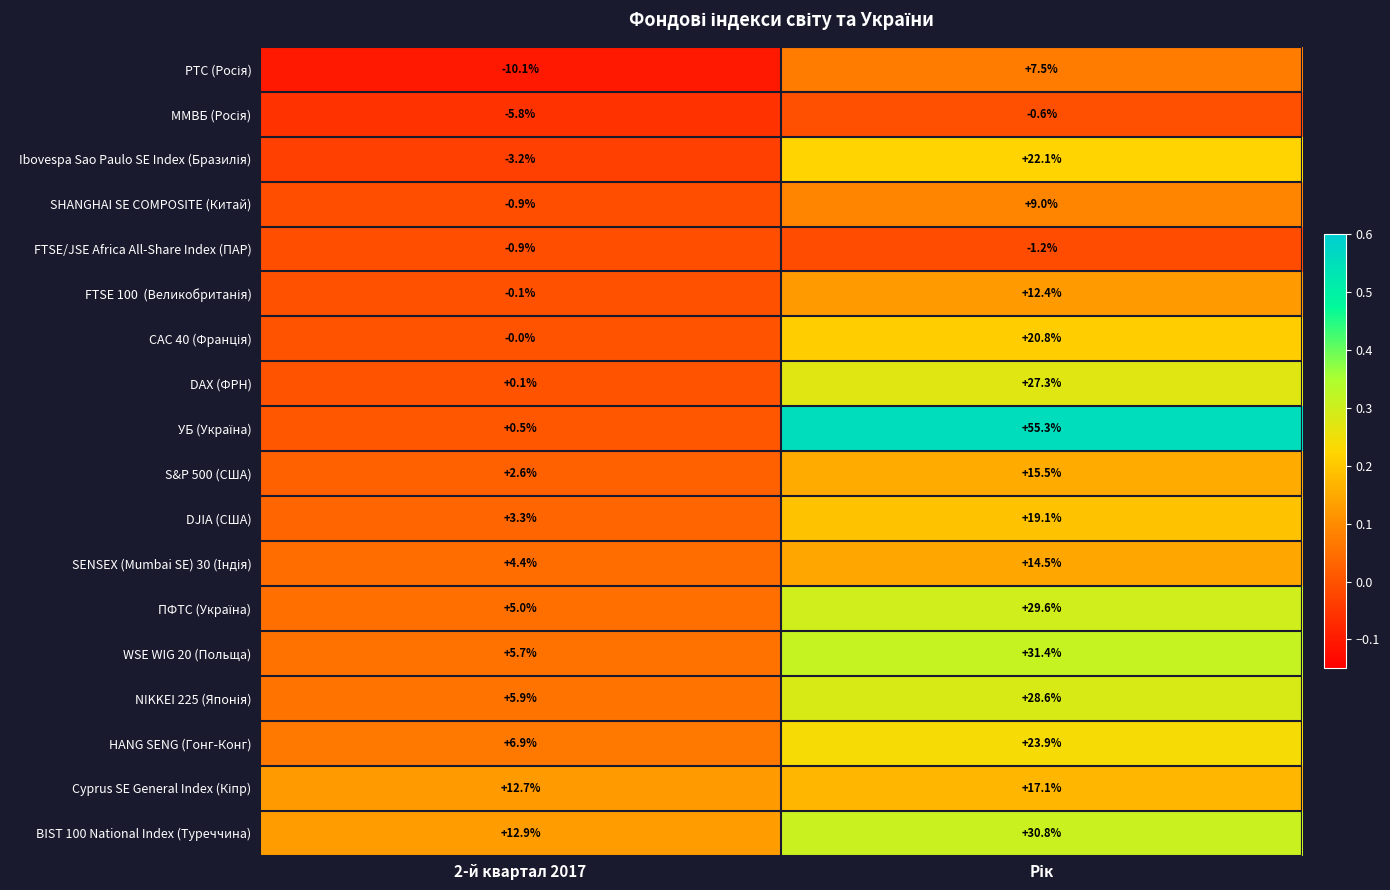

How many data points in BIST 100 National Index (Туреччина) are above 30?

1